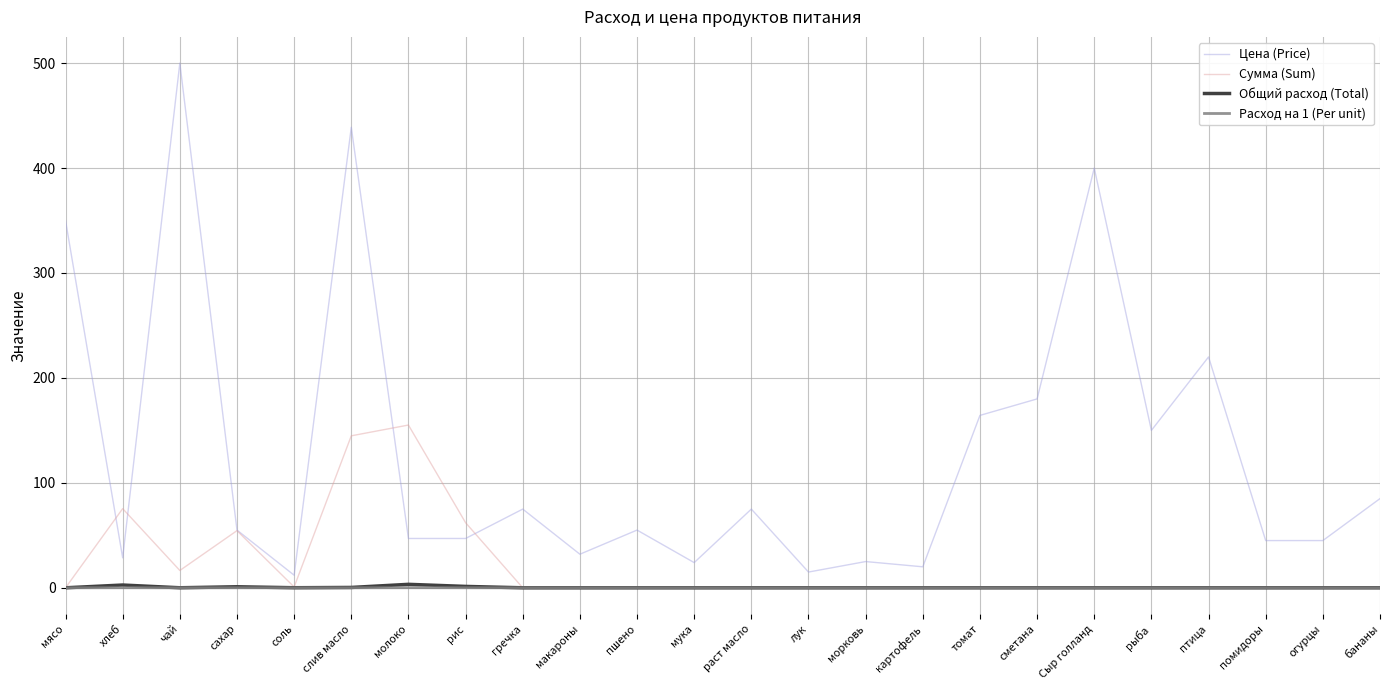

What is the highest value of the Цена (Price) series?

500.0